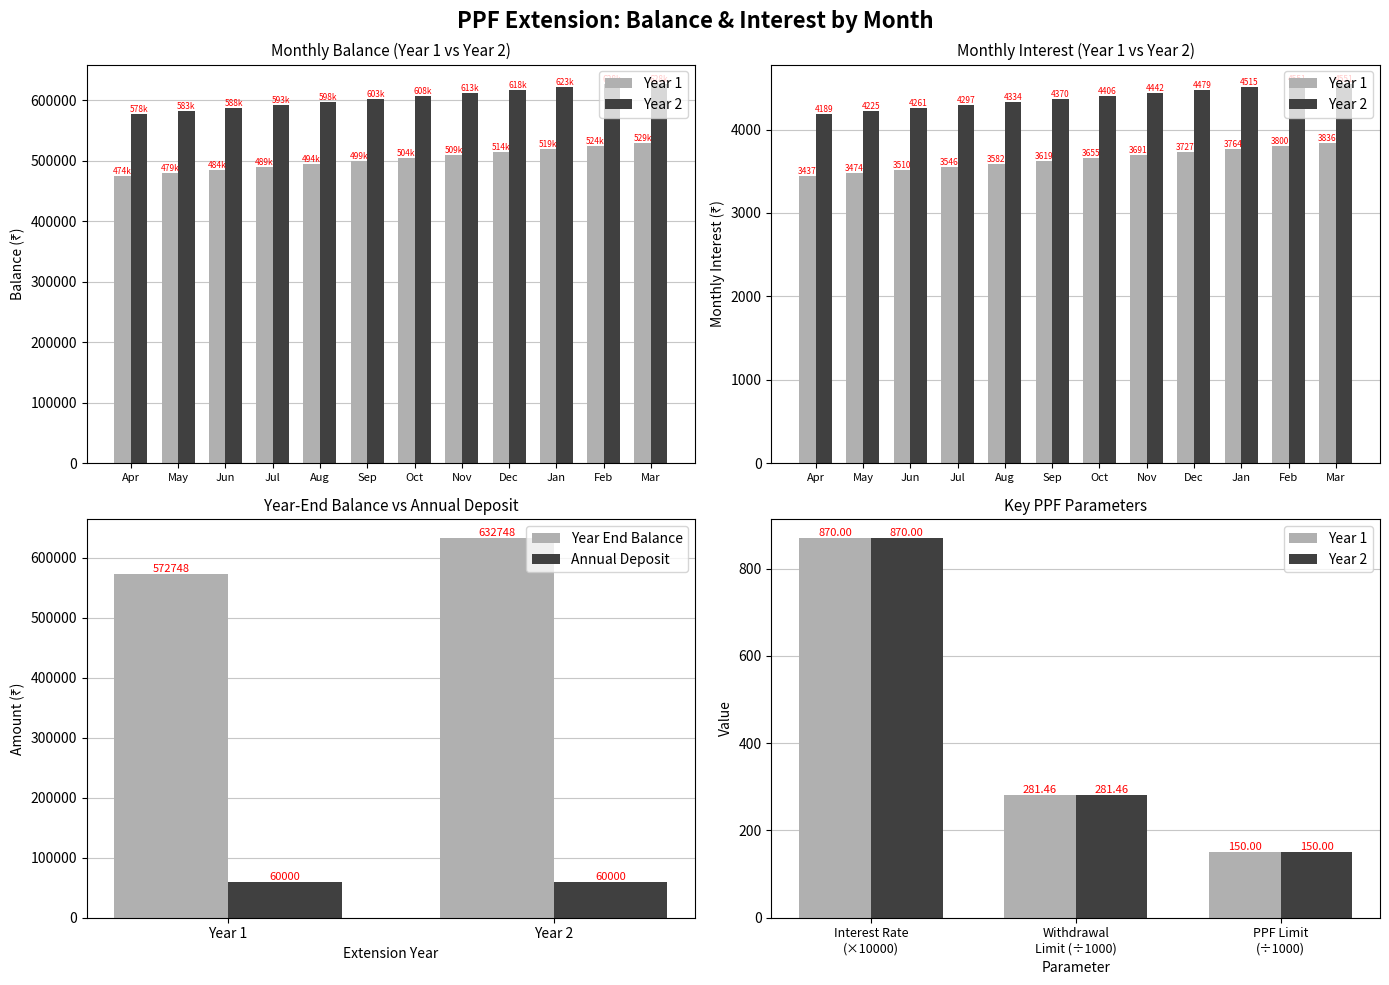

Rank the categories by Year End Balance value from lowest to highest.

Year 1, Year 2